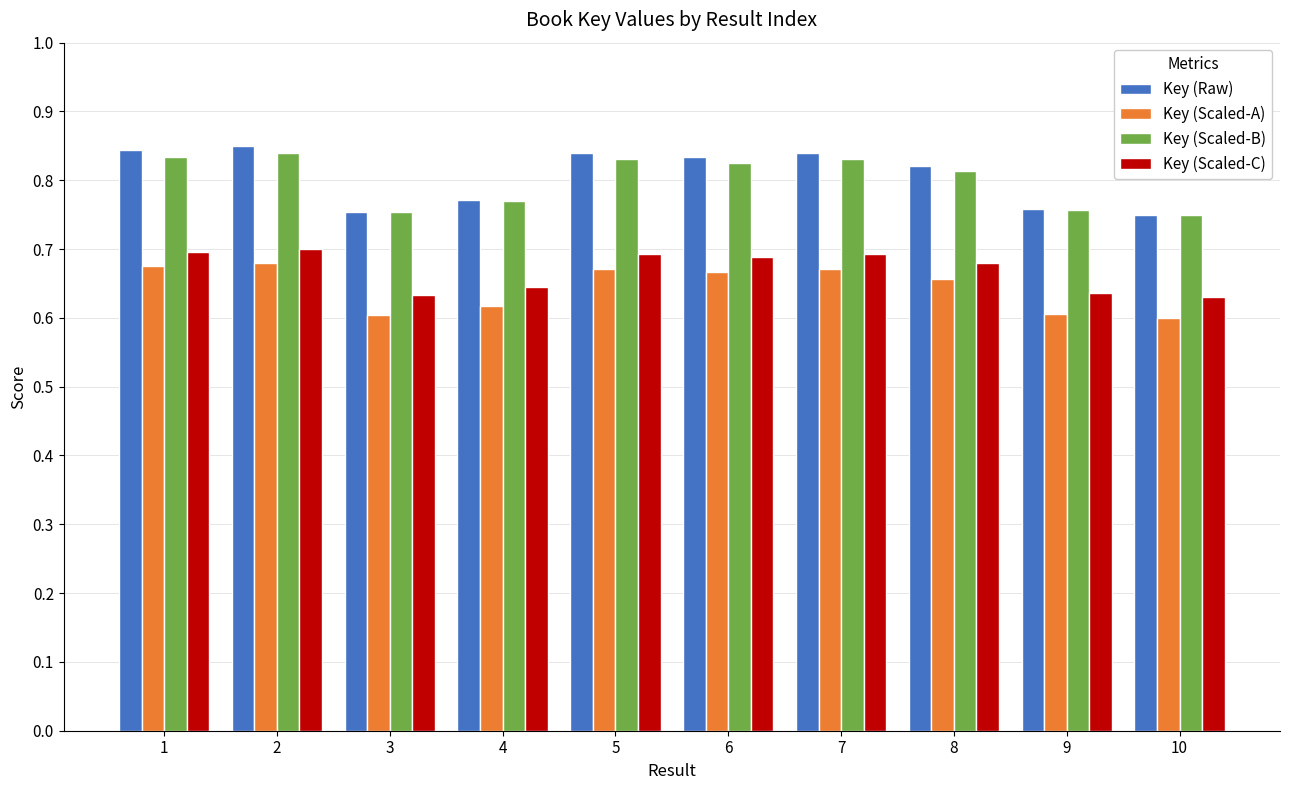

Is the value of Key (Scaled-C) at 9 greater than the value of Key (Scaled-B) at 3?

No